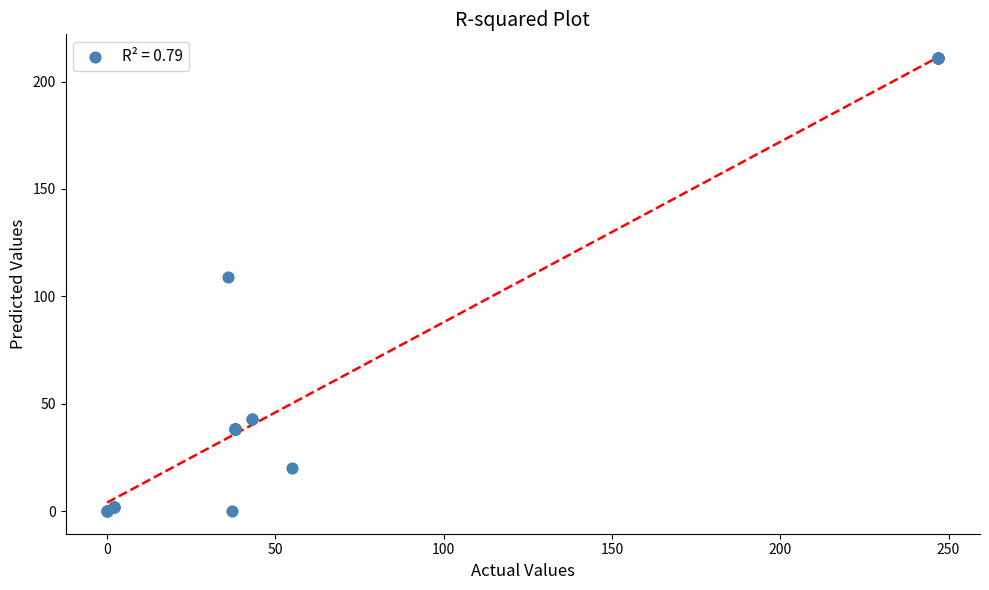

What Y value in the scatter plot is closest to 105?

109